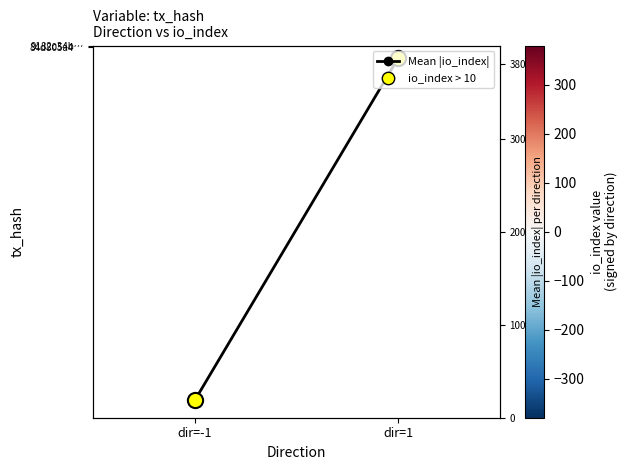

At which label is 84d805a4… closest to 6?

dir=-1